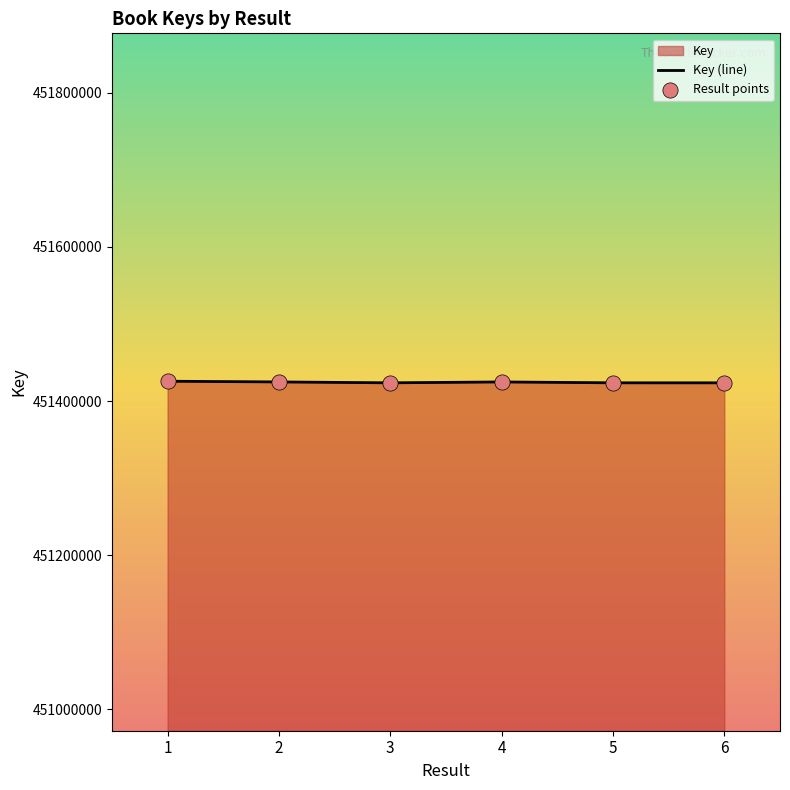

Which series has the largest total across all categories?

Key (line)